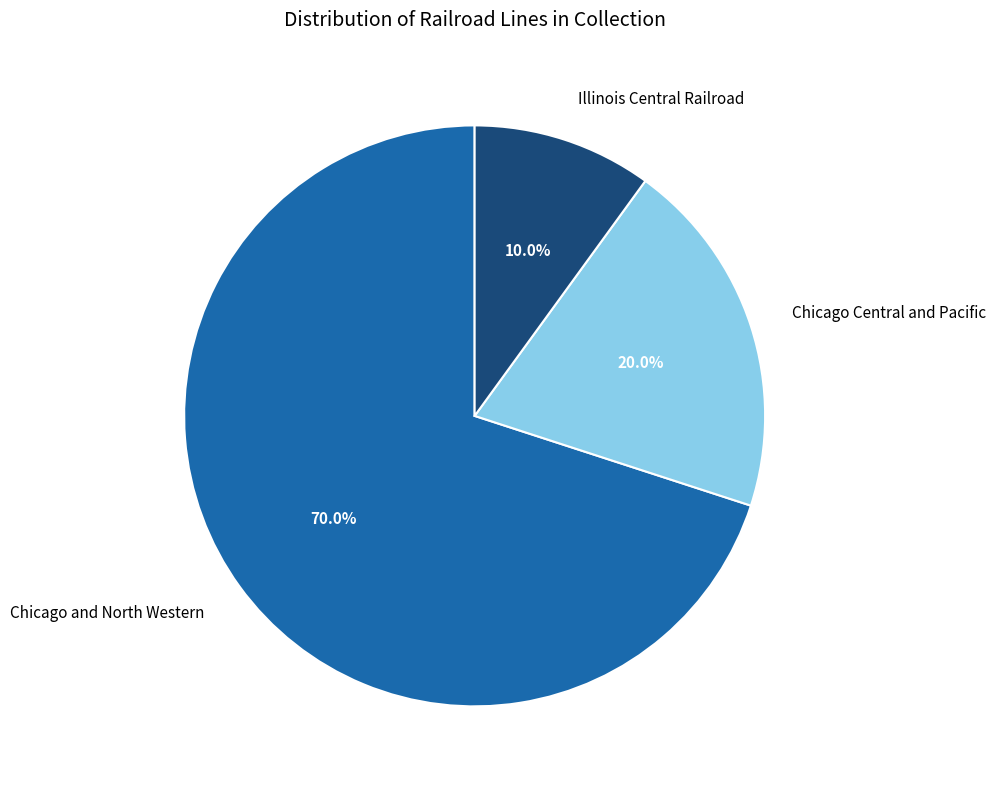

Is there a majority slice in this chart?

Yes